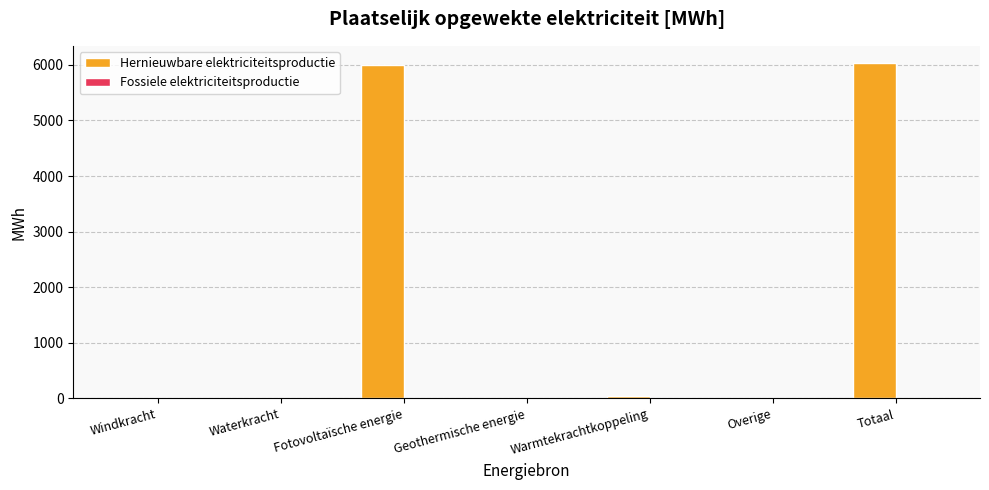

What is the maximum value shown in the chart?

6038.5